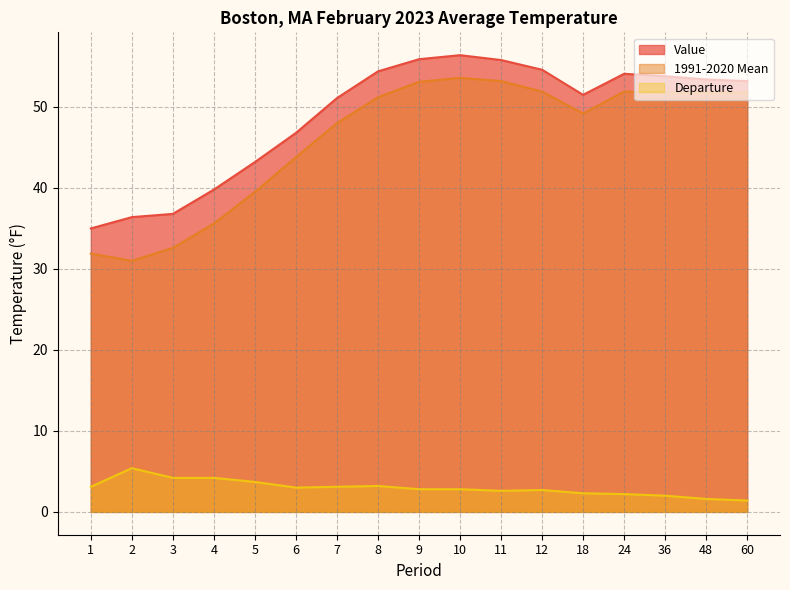

How many data points in Departure are less than 2?

2